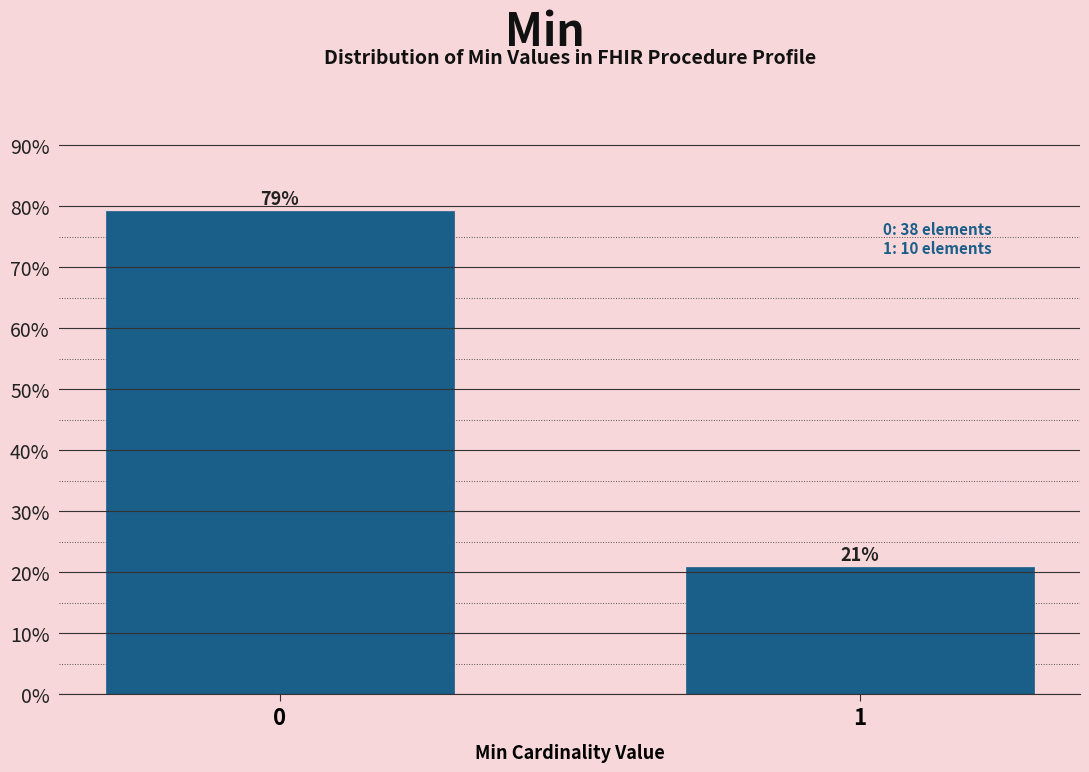

What is the ratio of the value at 0 to the value at 1?

3.8